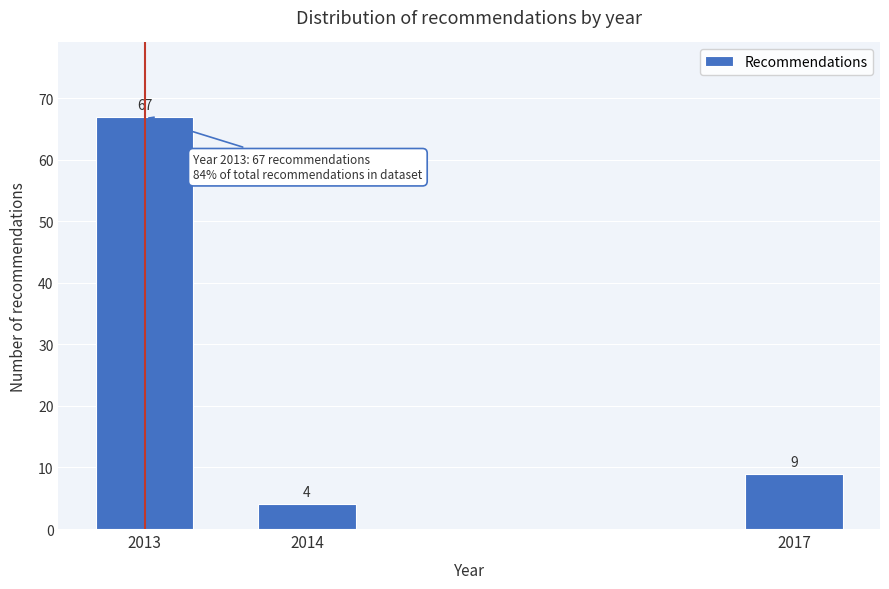

Reading right to left, transcribe all the data shown in this chart.

2017=9	2014=4	2013=67